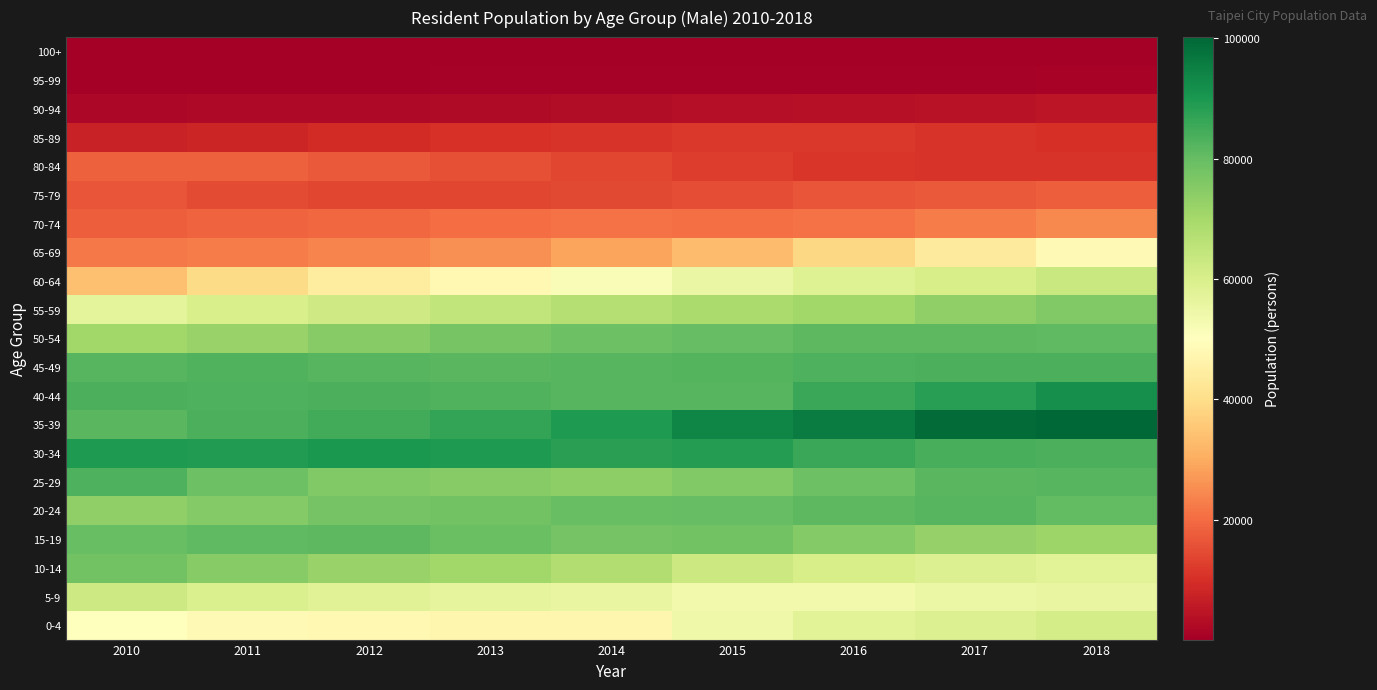

Reading left to right, extract all data points from this chart.

0-4: 2010=49786	2011=48206	2012=48071	2013=47059	2014=47104	2015=54068	2016=57723	2017=58886	2018=60801
5-9: 2010=62265	2011=59846	2012=58010	2013=56775	2014=55619	2015=53424	2016=53361	2017=55129	2018=55717
10-14: 2010=77993	2011=75155	2012=72040	2013=70583	2014=67789	2015=63023	2016=60608	2017=58904	2018=57777
15-19: 2010=79854	2011=80840	2012=81288	2013=79227	2014=77821	2015=77914	2016=75552	2017=72591	2018=71272
20-24: 2010=73410	2011=75486	2012=77559	2013=77980	2014=79508	2015=80011	2016=81203	2017=82146	2018=80255
25-29: 2010=83273	2011=78941	2012=75718	2013=74838	2014=73672	2015=75864	2016=78916	2017=81747	2018=82003
30-34: 2010=89448	2011=88913	2012=90026	2013=89556	2014=87845	2015=88669	2016=85956	2017=83892	2018=83636
35-39: 2010=81710	2011=83548	2012=84780	2013=86766	2014=89325	2015=93726	2016=95669	2017=99141	2018=100208
40-44: 2010=83481	2011=83381	2012=83624	2013=82956	2014=81952	2015=82201	2016=85735	2017=88299	2018=91638
45-49: 2010=81879	2011=82920	2012=82174	2013=81801	2014=82062	2015=82331	2016=83002	2017=83665	2018=83628
50-54: 2010=70780	2011=72386	2012=75025	2013=77311	2014=78729	2015=80067	2016=81392	2017=81181	2018=80983
55-59: 2010=57165	2011=59958	2012=62011	2013=64779	2014=67331	2015=69124	2016=70736	2017=73487	2018=75752
60-64: 2010=34020	2011=39346	2012=44087	2013=48123	2014=51489	2015=55587	2016=58369	2017=60479	2018=63241
65-69: 2010=22295	2011=22490	2012=23771	2013=25596	2014=28649	2015=32918	2016=38633	2017=43693	2018=48202
70-74: 2010=17746	2011=18584	2012=19358	2013=20209	2014=20809	2015=20694	2016=21176	2017=22605	2018=24612
75-79: 2010=16398	2011=14832	2012=14075	2013=14011	2014=14324	2015=15219	2016=16149	2017=16932	2018=17795
80-84: 2010=18286	2011=18113	2012=17215	2013=15688	2014=14031	2015=12414	2016=11232	2017=10759	2018=10839
85-89: 2010=7305	2011=8179	2012=9221	2013=10233	2014=11004	2015=11533	2016=11440	2017=10839	2018=9836
90-94: 2010=1774	2011=2067	2012=2284	2013=2624	2014=2963	2015=3510	2016=3885	2017=4328	2018=4878
95-99: 2010=356	2011=374	2012=410	2013=456	2014=501	2015=590	2016=704	2017=776	2018=872
100+: 2010=50	2011=53	2012=72	2013=86	2014=98	2015=114	2016=123	2017=140	2018=128